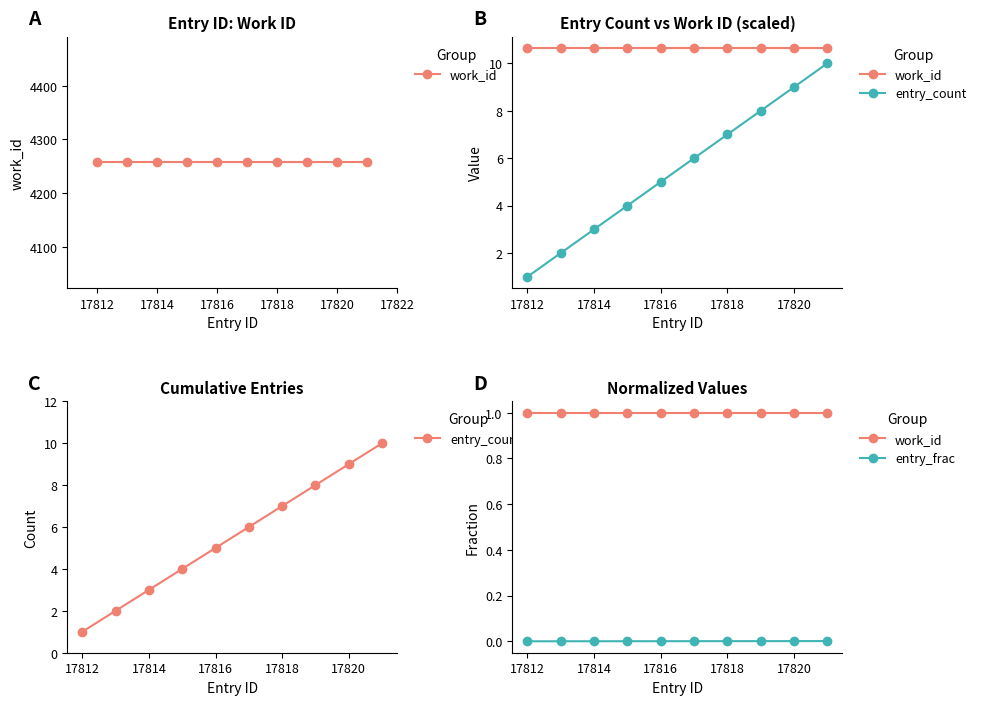

True or false: entry_frac and work_id intersect in this chart.

False